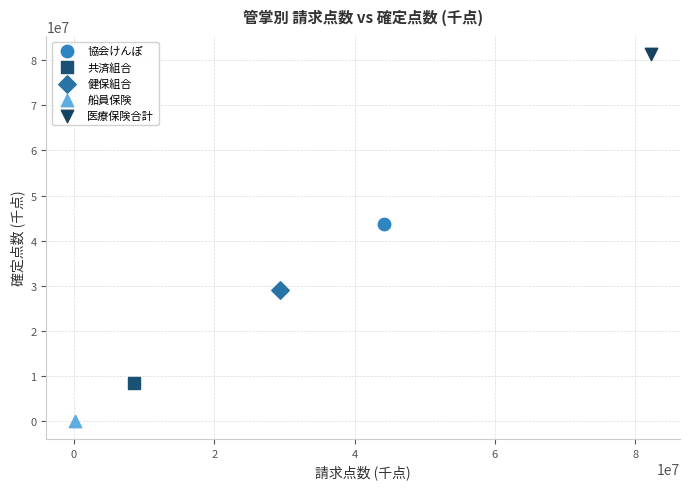

What are all the series names shown in the legend?

協会けんぽ, 共済組合, 健保組合, 船員保険, 医療保険合計